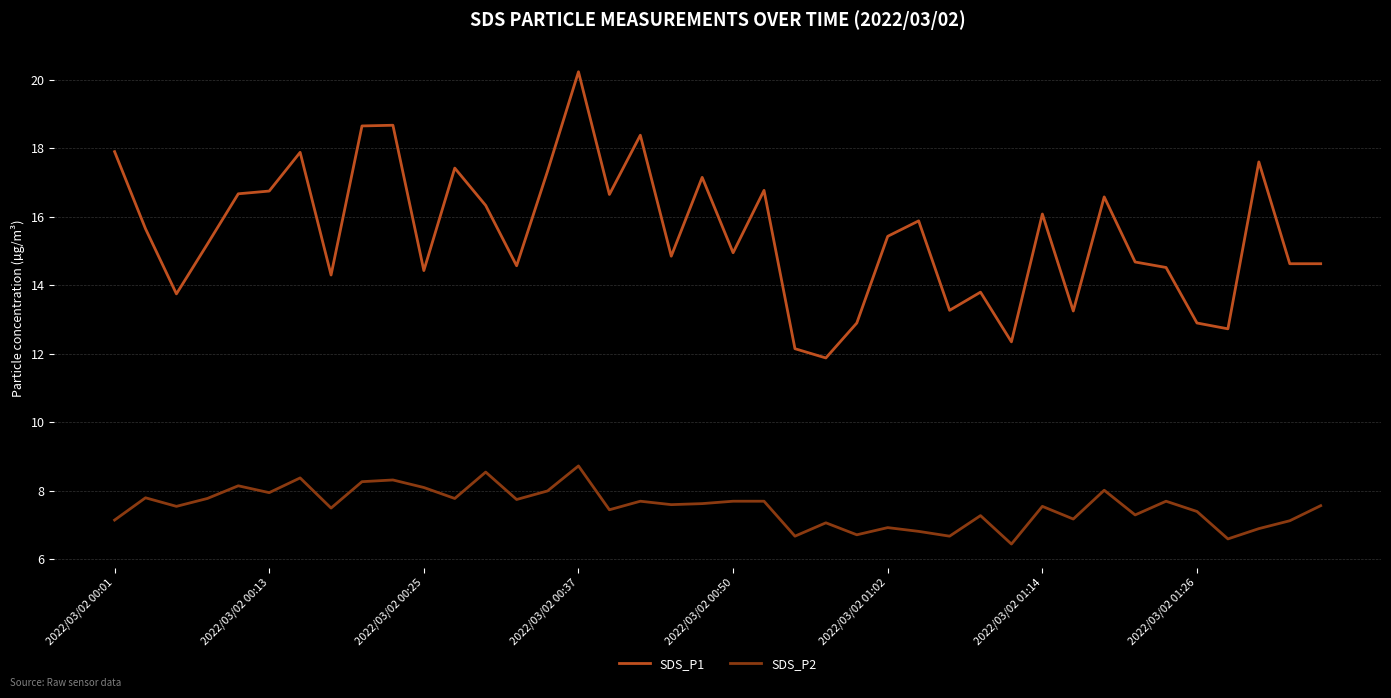

Rank the series by their average value, from lowest to highest.

SDS_P2, SDS_P1